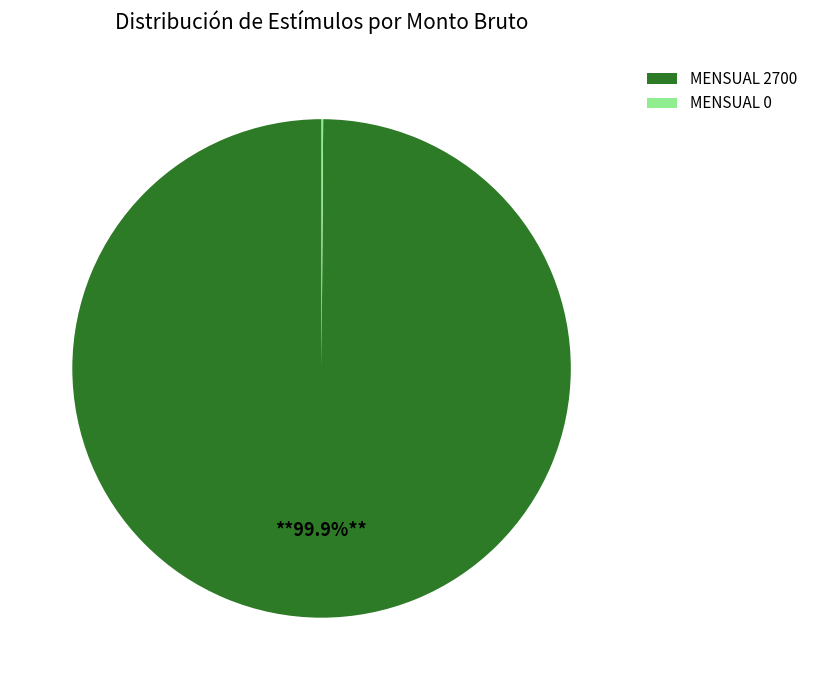

What is the largest slice in the pie chart?

MENSUAL 2700